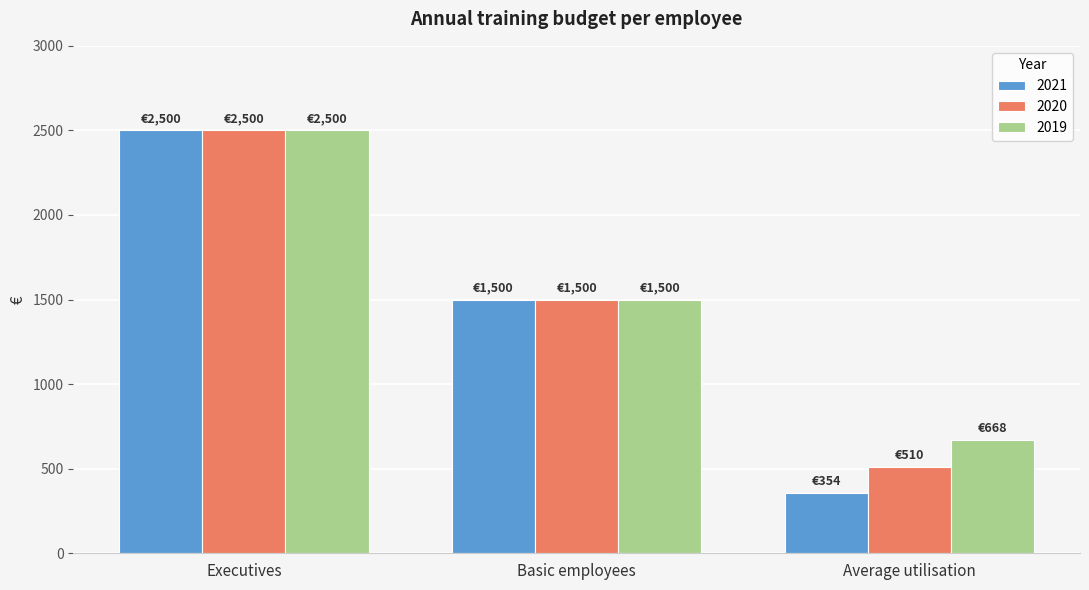

Between Basic employees and Average utilisation, which series saw the biggest shift?

2021